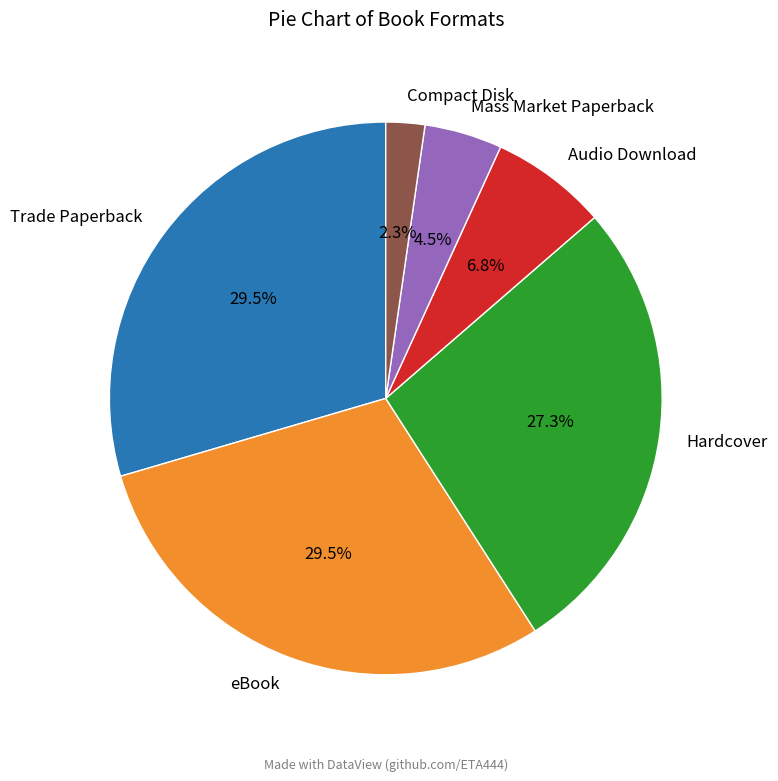

How many segments does this pie chart have?

6